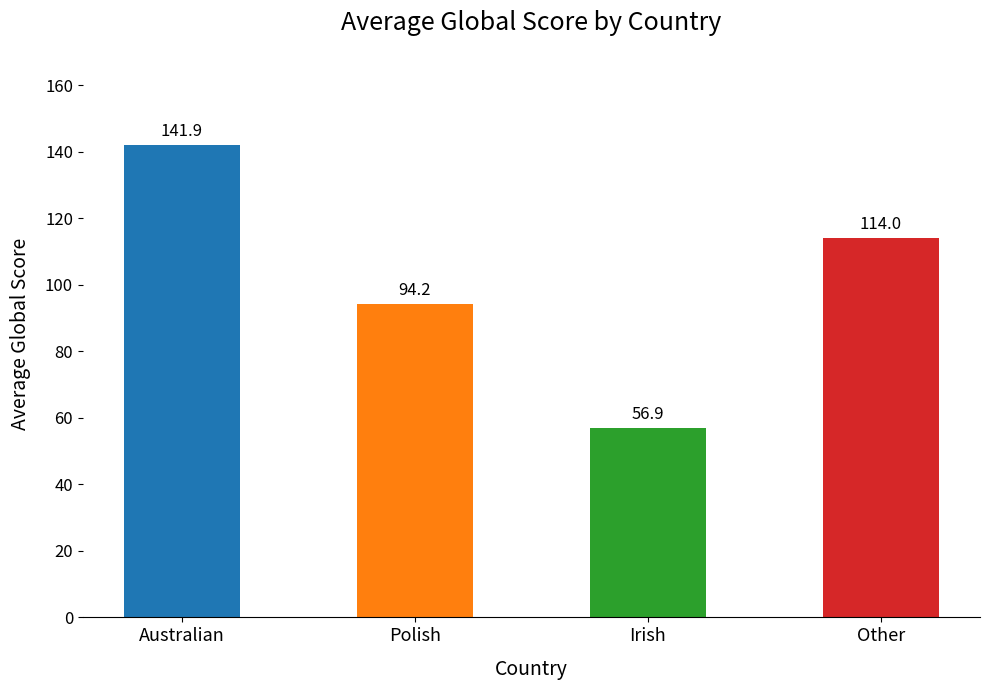

Reading left to right, transcribe all the data shown in this chart.

Australian=141.9	Polish=94.2	Irish=56.9	Other=114.0